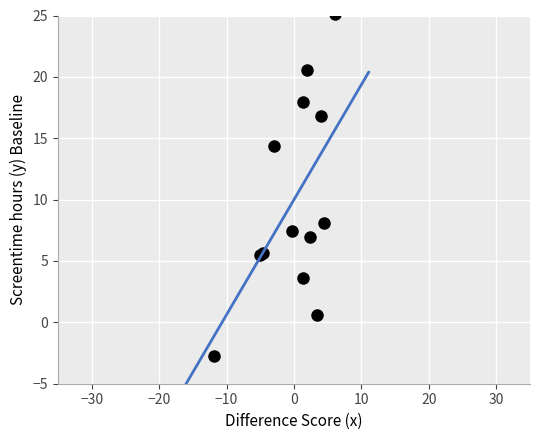

What Y value in the scatter plot is closest to 11?

8.1